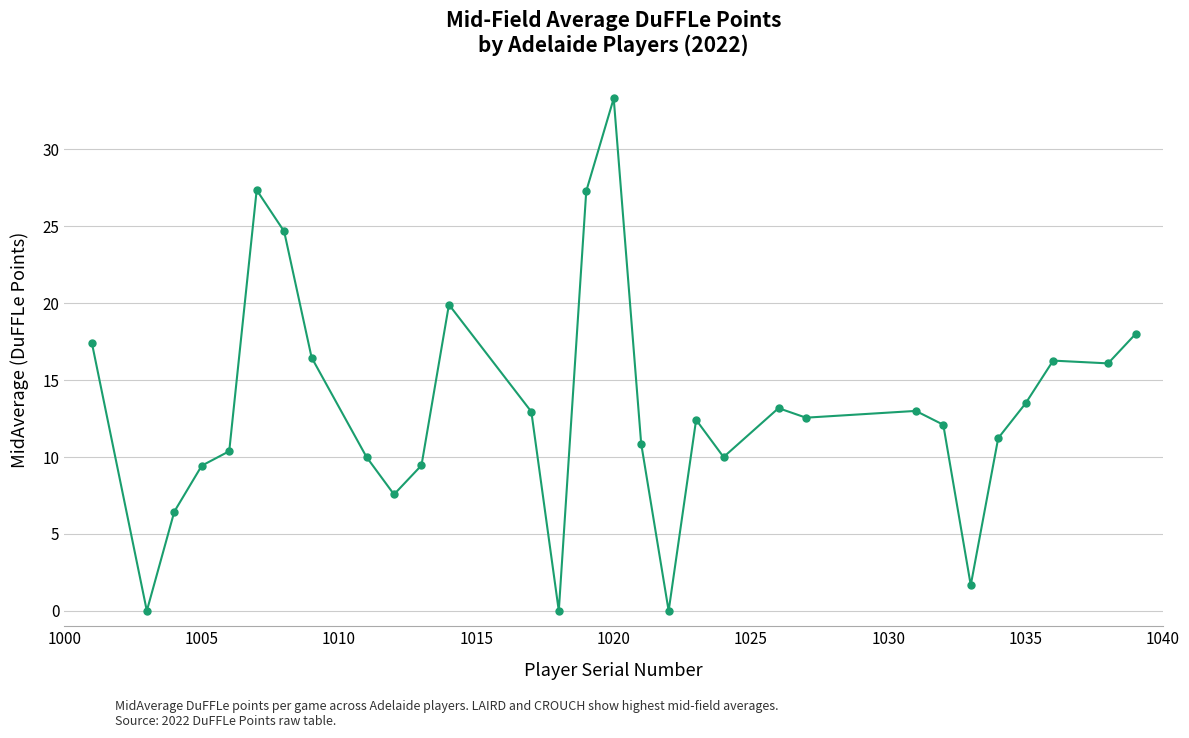

What is the sum of all values?

393.6